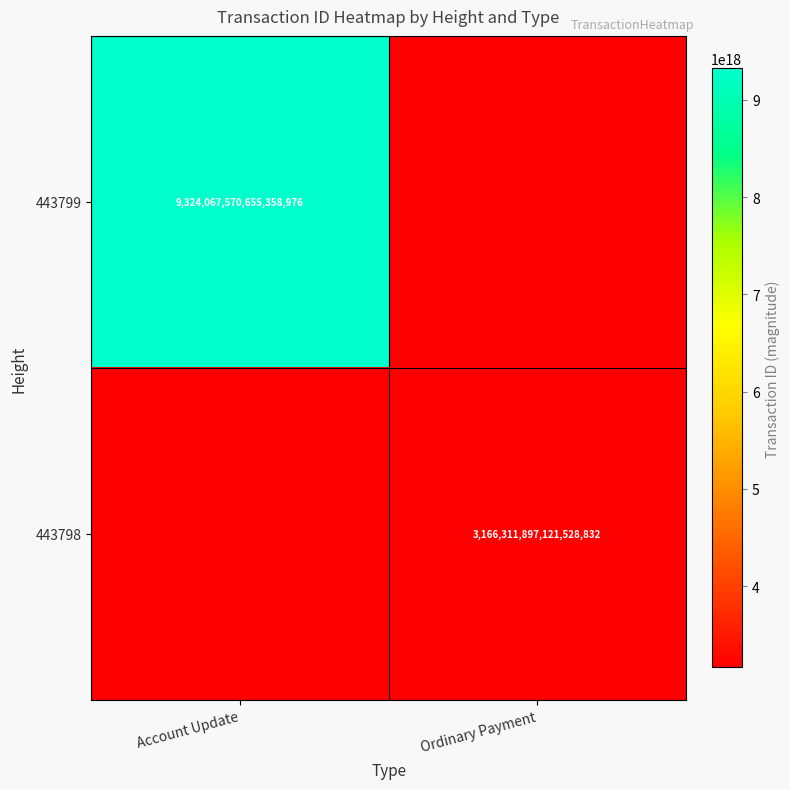

Is the value of 443798 at Ordinary Payment greater than the value of 443799 at Account Update?

No